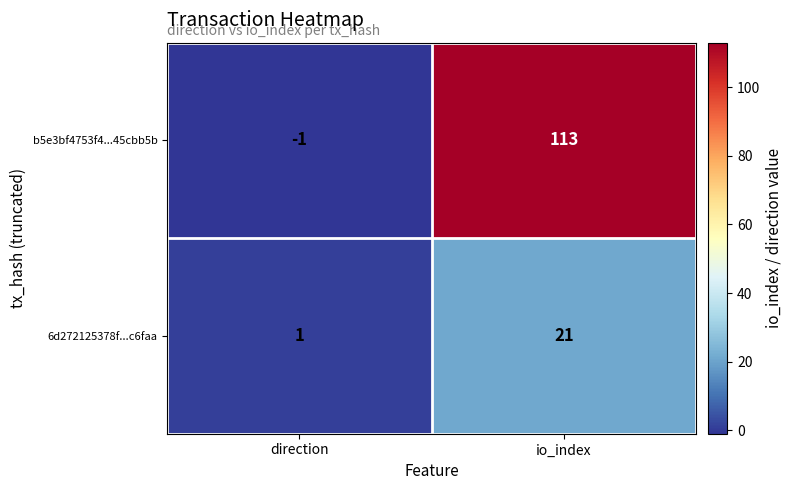

What is the difference between the highest and lowest values at direction?

2